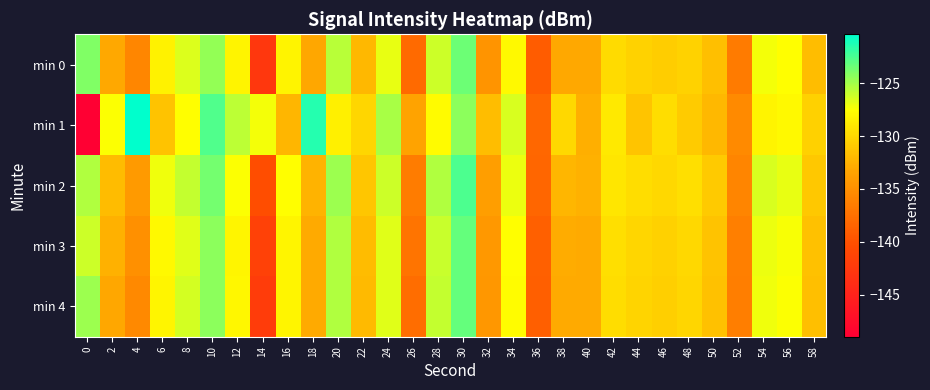

Reading right to left, extract all data points from this chart.

min 0: 58=-131.7	56=-127.6	54=-127.2	52=-136.6	50=-131.6	48=-130.3	46=-130.8	44=-130.4	42=-129.8	40=-133.1	38=-133.0	36=-139.1	34=-127.9	32=-134.6	30=-123.4	28=-126.1	26=-137.9	24=-126.9	22=-132.1	20=-125.6	18=-133.1	16=-128.3	14=-142.6	12=-128.2	10=-124.6	8=-126.6	6=-128.3	4=-135.8	2=-133.0	0=-124.0
min 1: 58=-130.5	56=-127.9	54=-128.3	52=-135.4	50=-132.1	48=-130.8	46=-129.7	44=-131.3	42=-128.9	40=-132.6	38=-130.1	36=-138.2	34=-126.5	32=-131.7	30=-124.3	28=-127.8	26=-133.4	24=-125.1	22=-130.2	20=-128.5	18=-121.5	16=-132.1	14=-127.2	12=-125.7	10=-122.7	8=-127.6	6=-131.3	4=-120.4	2=-127.5	0=-149.0
min 2: 58=-131.0	56=-126.9	54=-126.5	52=-135.8	50=-130.9	48=-129.6	46=-130.0	44=-129.7	42=-129.1	40=-132.5	38=-132.2	36=-138.3	34=-127.0	32=-133.8	30=-122.6	28=-125.3	26=-136.5	24=-126.1	22=-131.2	20=-124.8	18=-132.4	16=-127.6	14=-140.3	12=-127.5	10=-123.7	8=-125.9	6=-127.1	4=-134.2	2=-131.8	0=-125.3
min 3: 58=-131.5	56=-127.4	54=-127.0	52=-136.3	50=-131.4	48=-130.1	46=-130.5	44=-130.2	42=-129.6	40=-132.9	38=-132.8	36=-138.8	34=-127.6	32=-134.3	30=-123.2	28=-126.0	26=-137.2	24=-126.7	22=-131.8	20=-125.4	18=-133.0	16=-128.2	14=-141.5	12=-128.1	10=-124.3	8=-126.7	6=-127.9	4=-135.0	2=-132.5	0=-126.1
min 4: 58=-131.6	56=-127.5	54=-127.1	52=-136.4	50=-131.5	48=-130.2	46=-130.6	44=-130.3	42=-129.7	40=-132.9	38=-132.9	36=-138.9	34=-127.7	32=-134.4	30=-123.2	28=-125.9	26=-137.7	24=-126.7	22=-131.9	20=-125.3	18=-132.9	16=-128.1	14=-142.1	12=-128.0	10=-124.4	8=-126.4	6=-128.1	4=-135.5	2=-133.2	0=-124.8